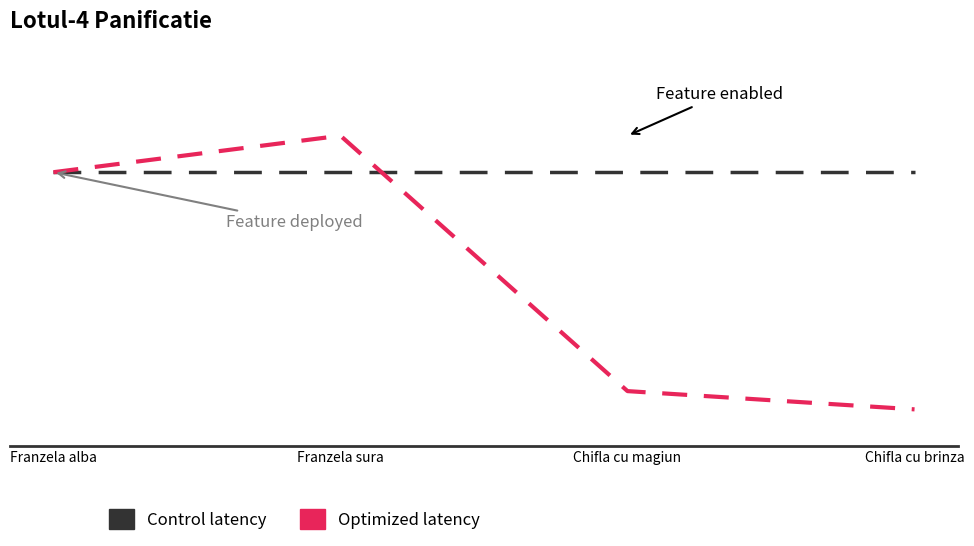

What is the label of the 1st point from the left?

Franzela alba